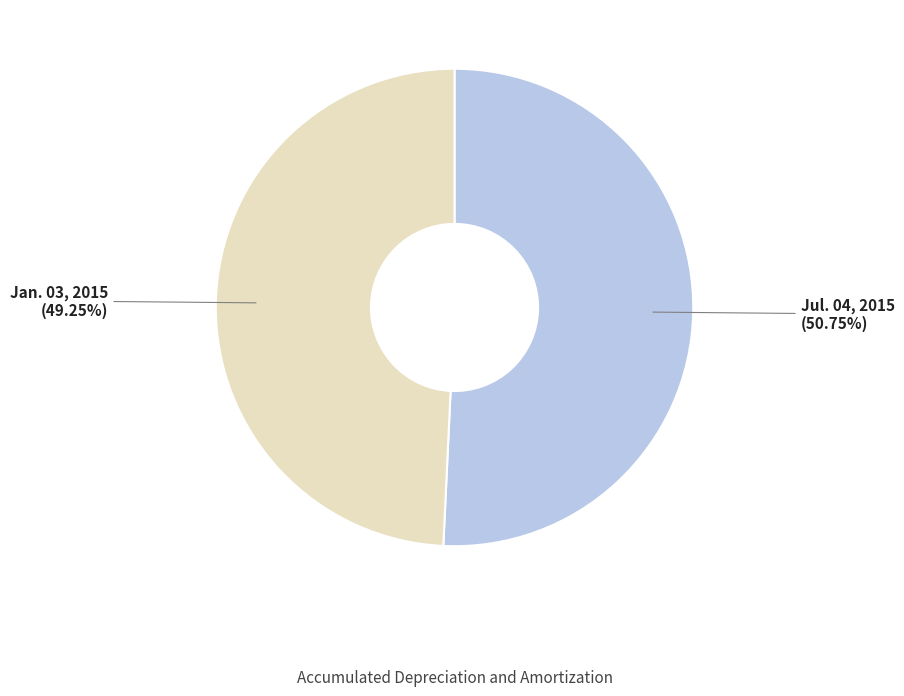

Approximately how many times larger is the value at Jul. 04, 2015 compared to Jan. 03, 2015?

1.0